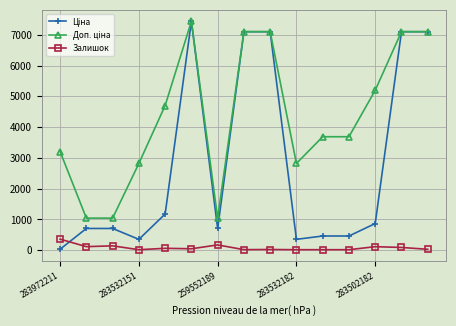

At how many categories does at least one series exceed 4418?

7